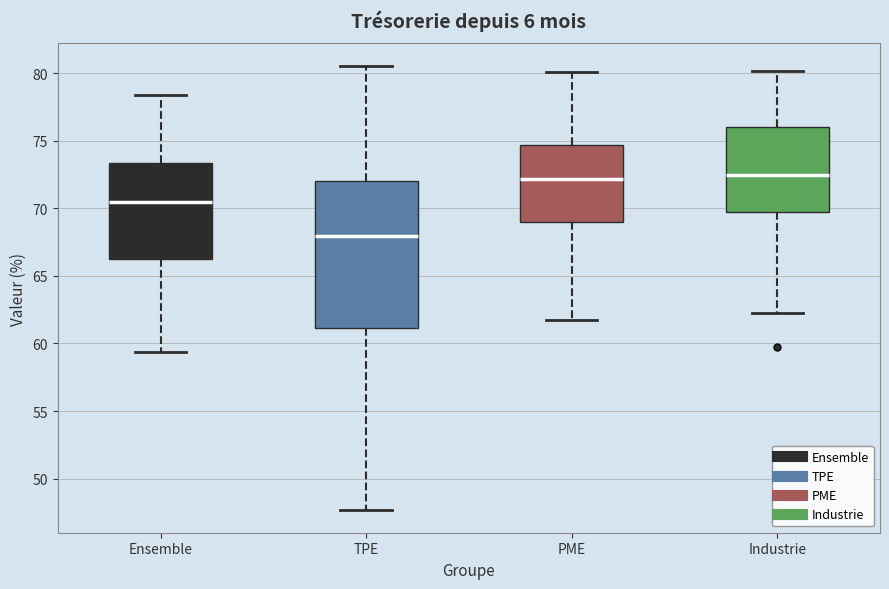

Reading left to right, transcribe this box plot: for each box, give where its median line is, the range the box spans, and where its two whiskers end, as read against the y-axis. The values are not printed on the chart, so give them approximately, as read against the axis.

Ensemble: median 70.5, box 66.0 to 73.5, whiskers 59.5 to 78.5
TPE: median 68.0, box 61.0 to 72.0, whiskers 47.5 to 80.5
PME: median 72.0, box 69.0 to 74.5, whiskers 61.5 to 80.0
Industrie: median 72.5, box 69.5 to 76.0, whiskers 62.5 to 80.0